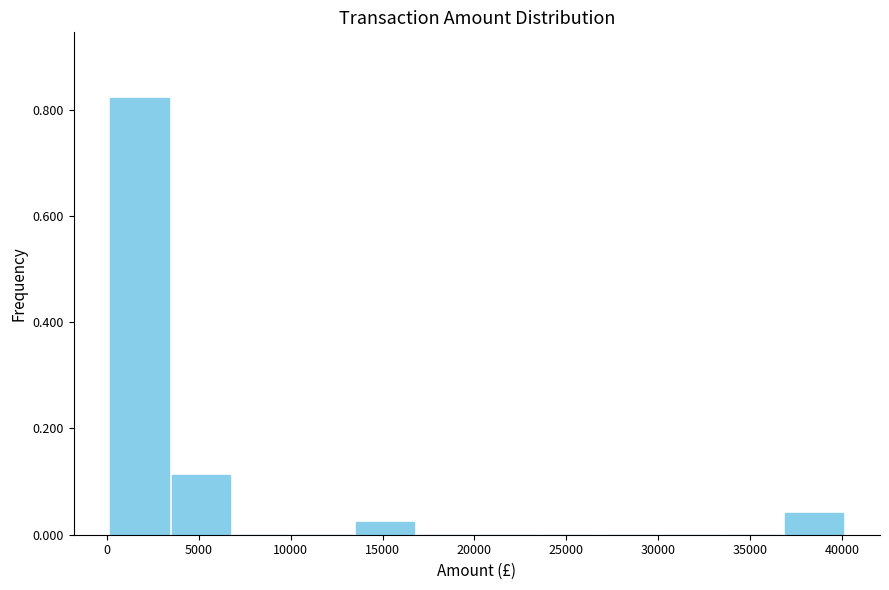

Over which range of the x-axis is the bar tallest?

0 to 3500